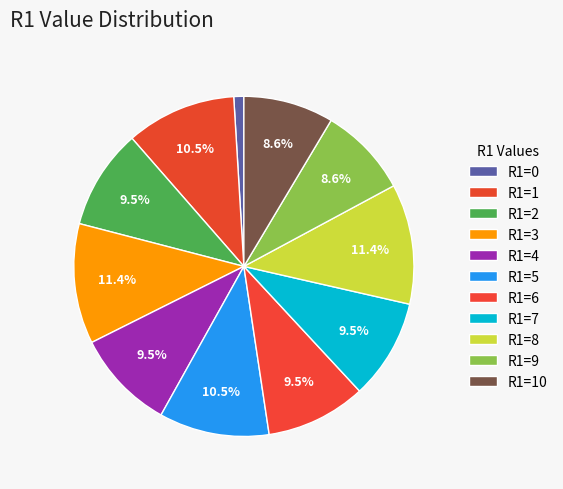

Count the number of slices in the pie.

11